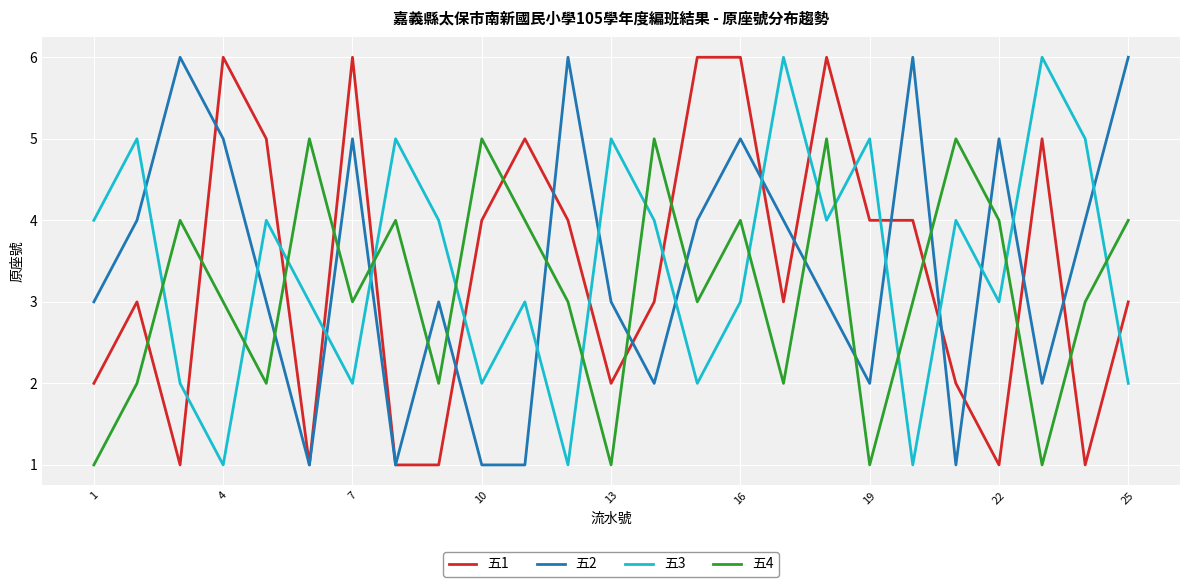

Reading left to right, what are all the values shown in this chart?

五1: 2	3	1	6	5	1	6	1	1	4	5	4	2	3	6	6	3	6	4	4	2	1	5	1	3
五2: 3	4	6	5	3	1	5	1	3	1	1	6	3	2	4	5	4	3	2	6	1	5	2	4	6
五3: 4	5	2	1	4	3	2	5	4	2	3	1	5	4	2	3	6	4	5	1	4	3	6	5	2
五4: 1	2	4	3	2	5	3	4	2	5	4	3	1	5	3	4	2	5	1	3	5	4	1	3	4